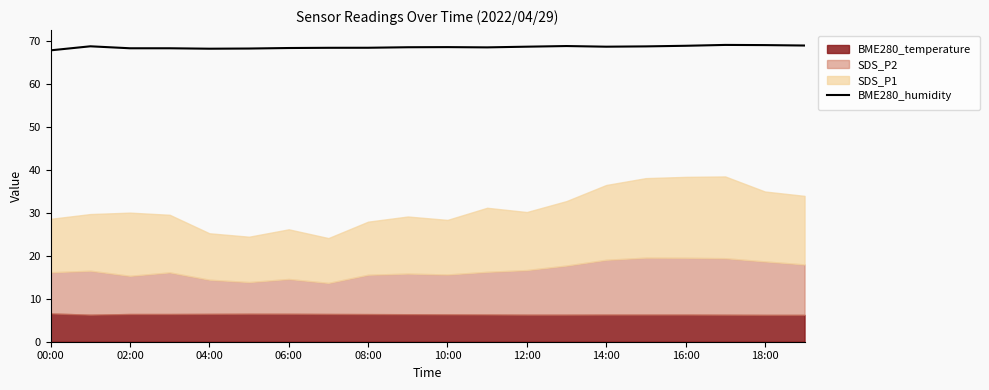

The BME280_humidity series shows 68.2 at 04:00. True or false?

True